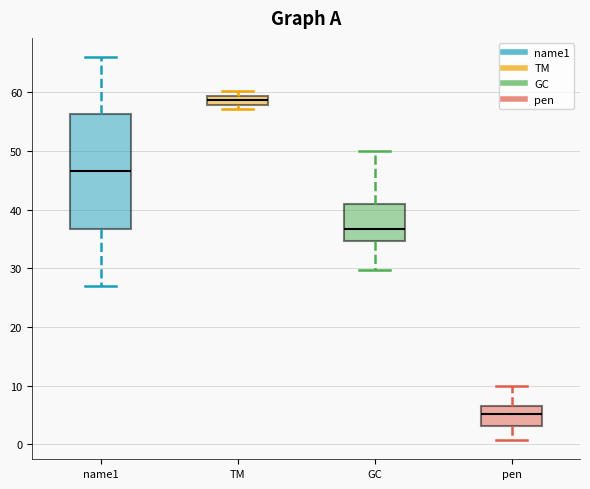

Where is the lower edge of the box for name1 on the y-axis? The values are not printed on the chart, so give them approximately, as read against the axis.

37